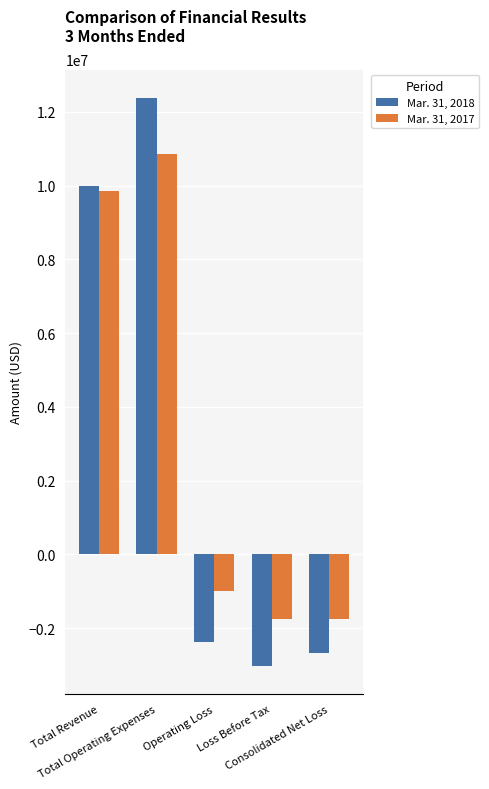

Is the value of Mar. 31, 2017 at Total Revenue greater than the value of Mar. 31, 2018 at Total Revenue?

No